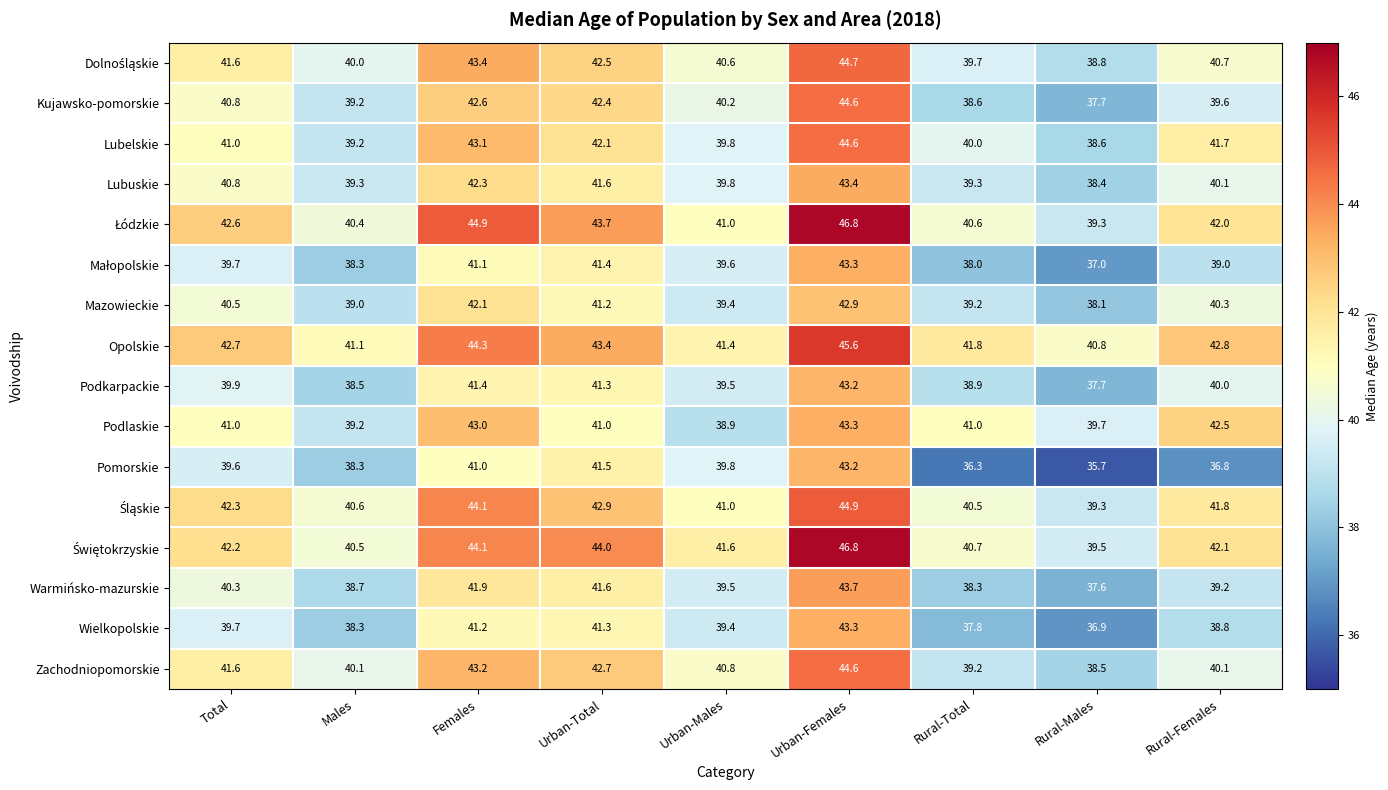

What is the difference between the highest and lowest values at Rural-Females?

6.0